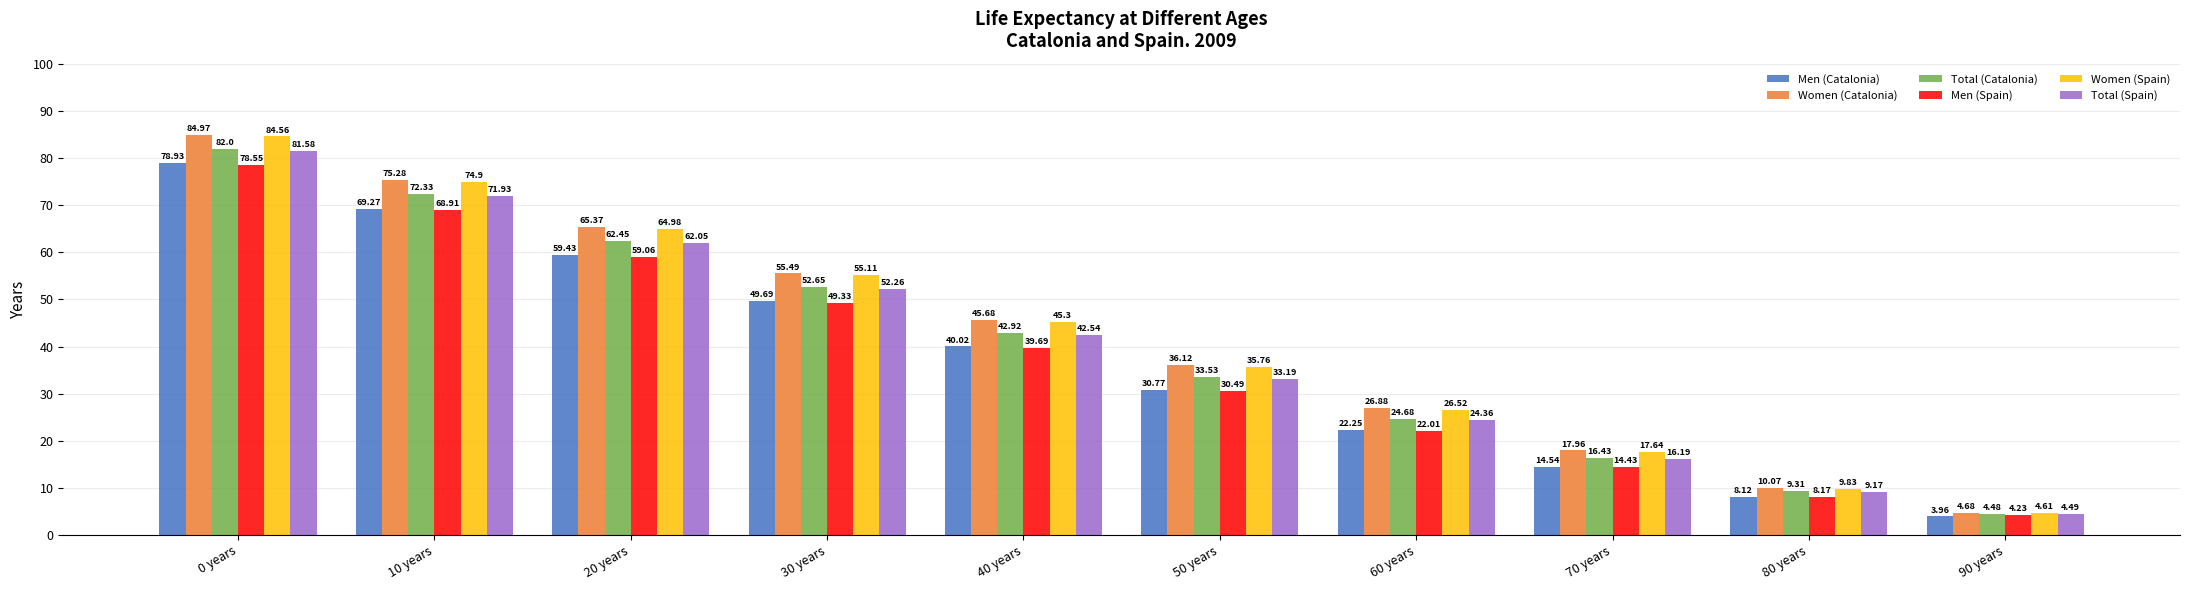

Are the bars grouped side by side (vs. stacked)?

Yes